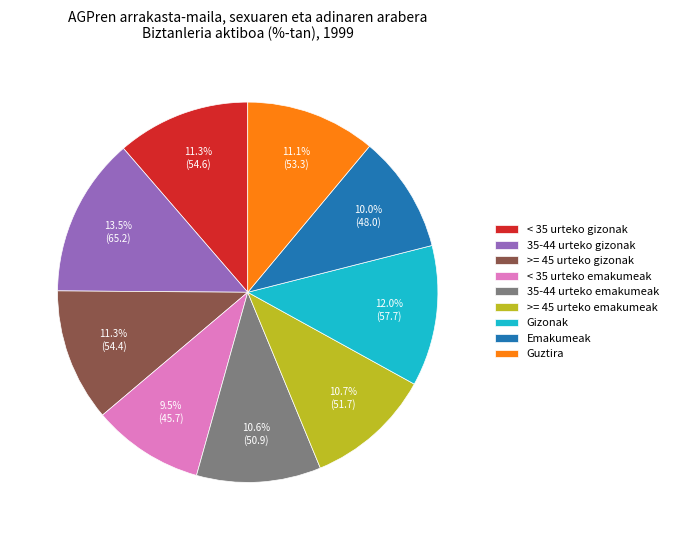

What is the largest slice in the pie chart?

35-44 urteko gizonak